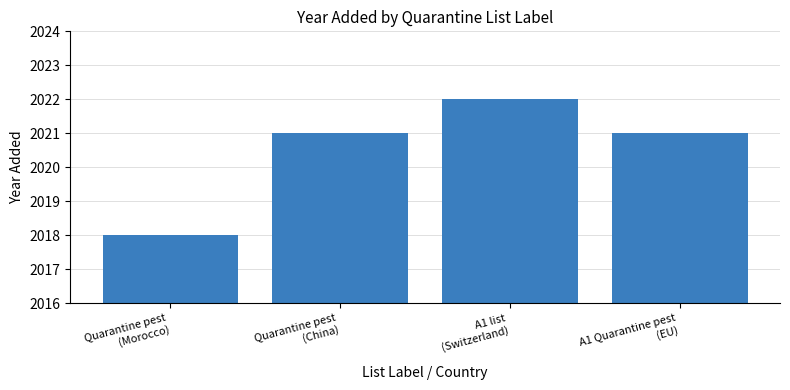

Reading left to right, extract all data points from this chart.

2018	2021	2022	2021